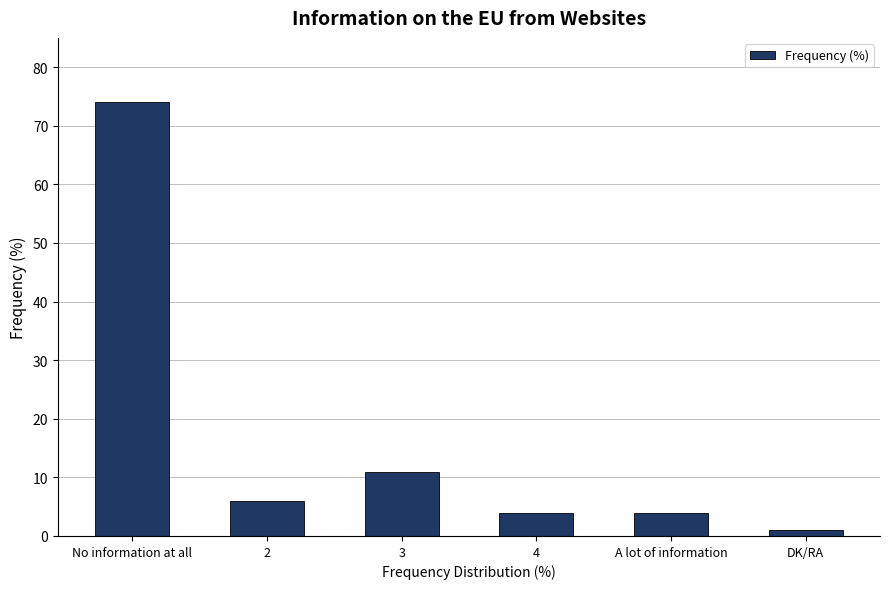

What is the difference between the values at No information at all and 3?

63